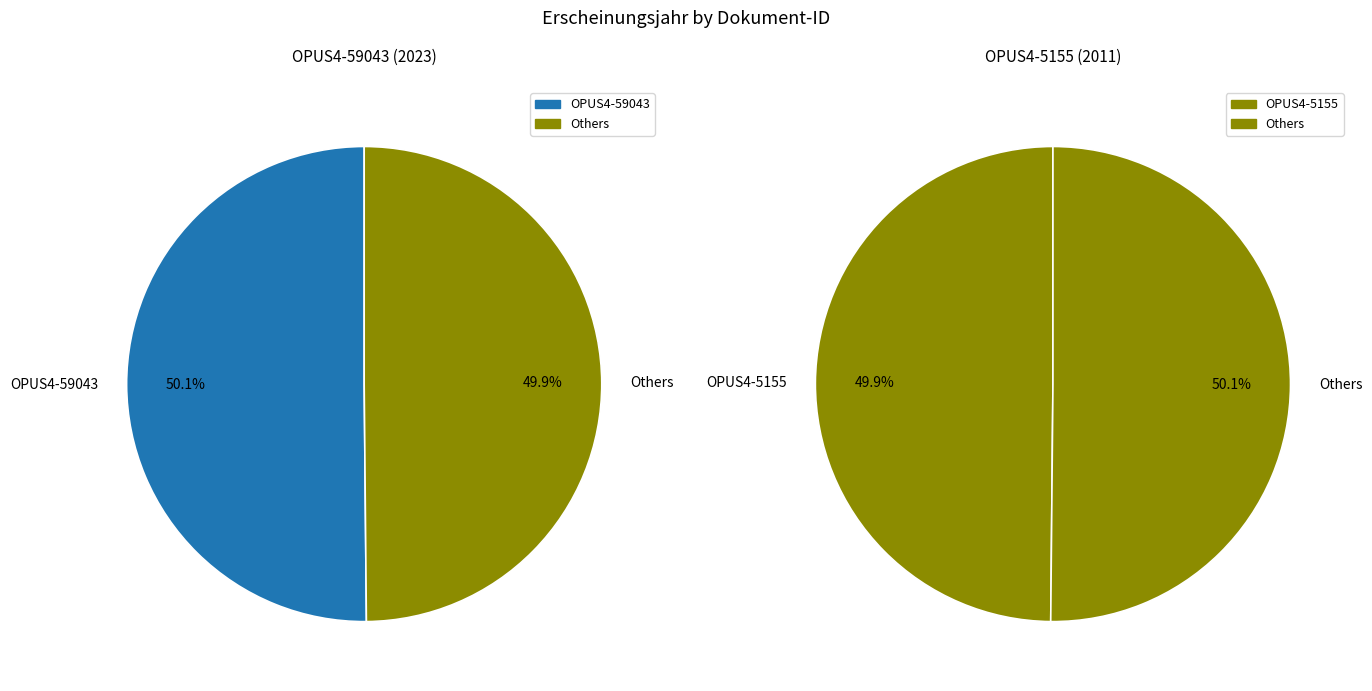

How many slices are in this pie chart?

2